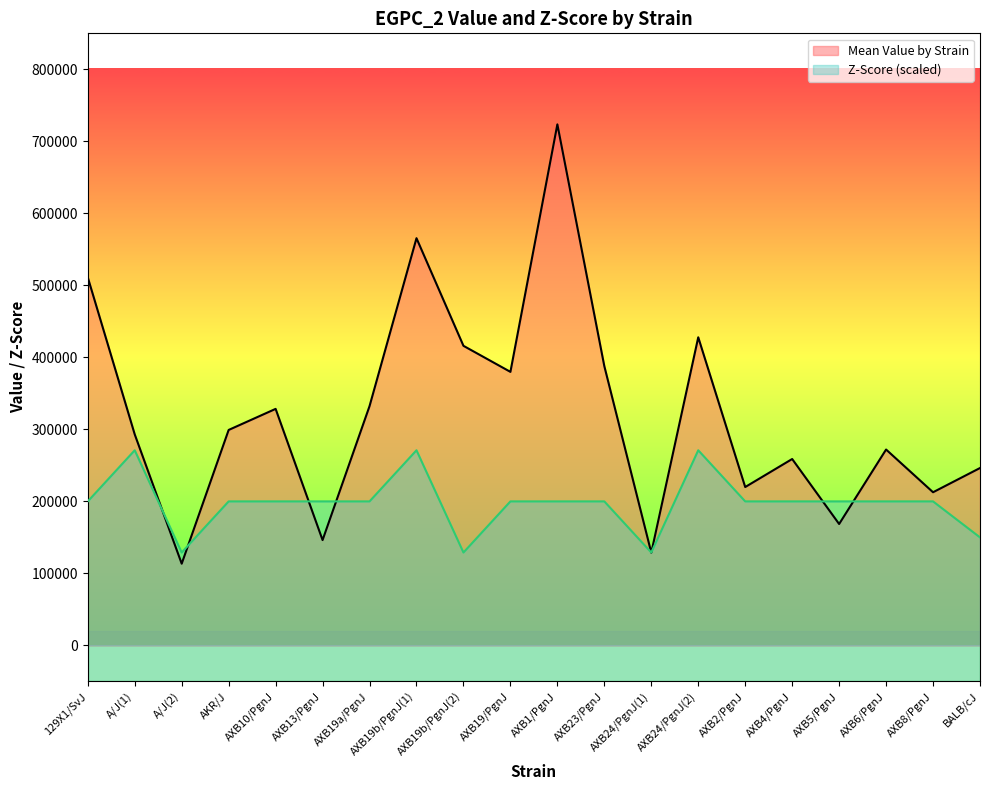

Between which two adjacent categories do Z-Score and Mean Value by Strain first intersect?

A/J(1) and A/J(2)